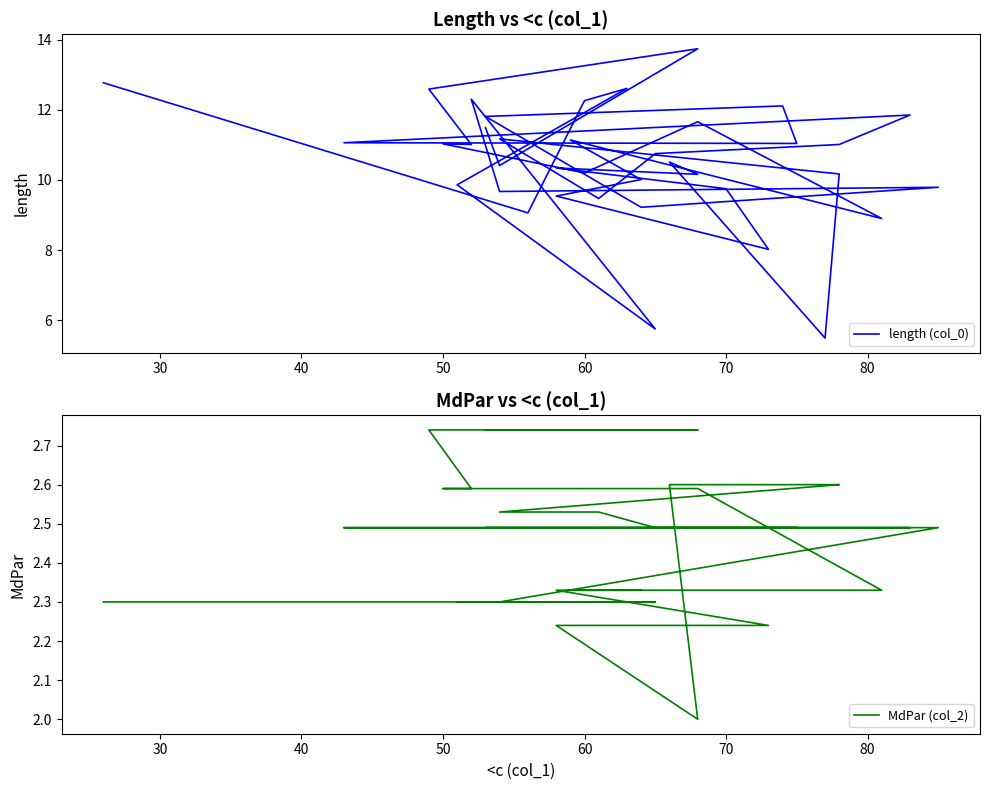

What is the maximum value shown in the chart?

13.7